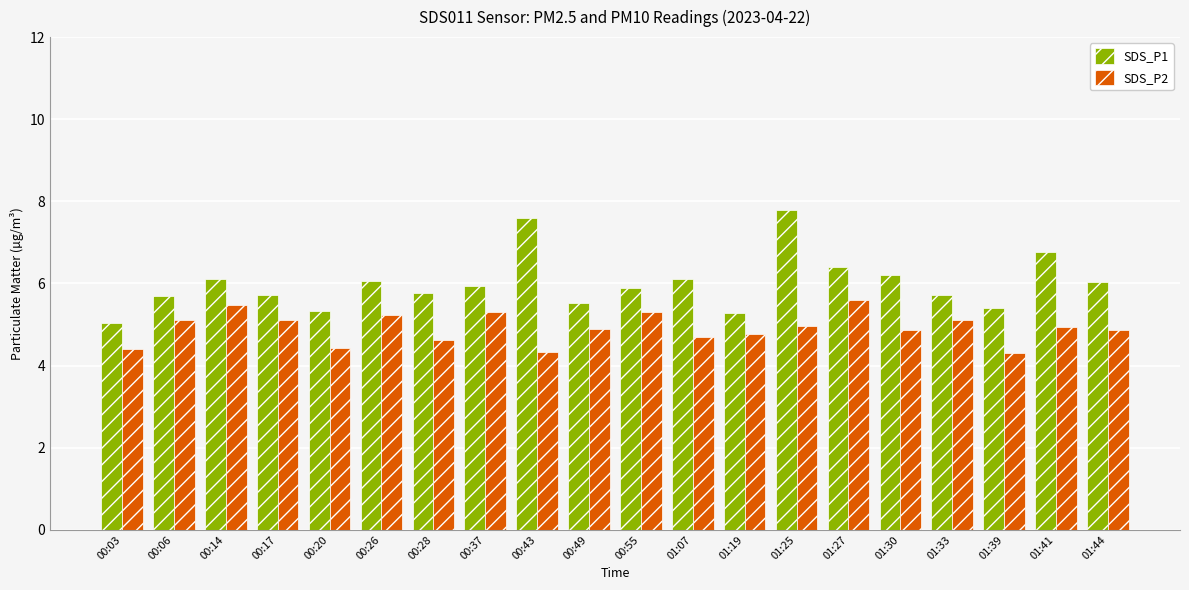

How many bars are there in each group?

2